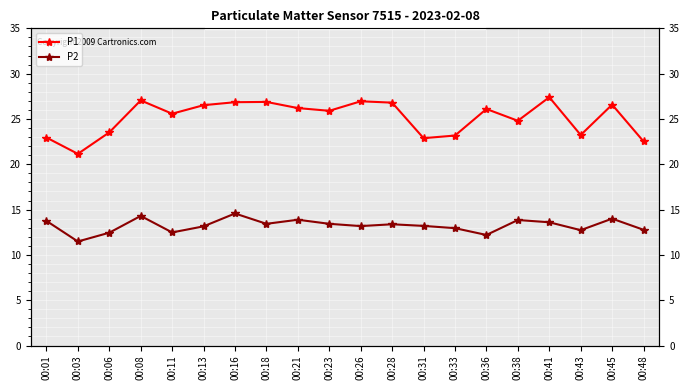

What is the highest value of the P2 series?

14.6